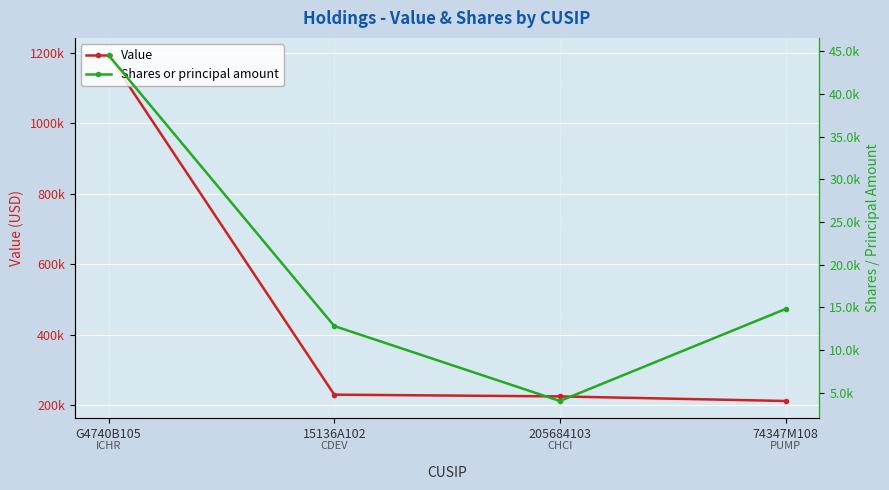

At which category is the sum across all series the highest?

G4740B105